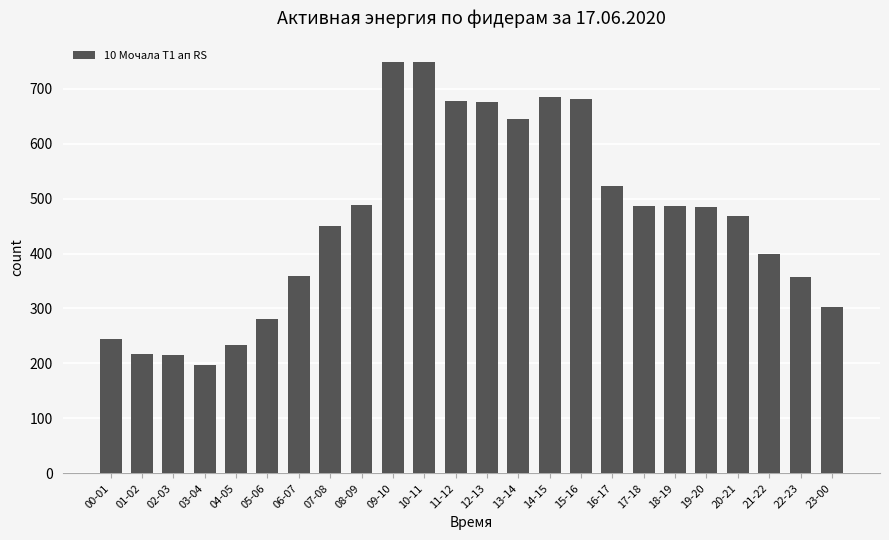

The value at 14-15 is 685.5. True or false?

True